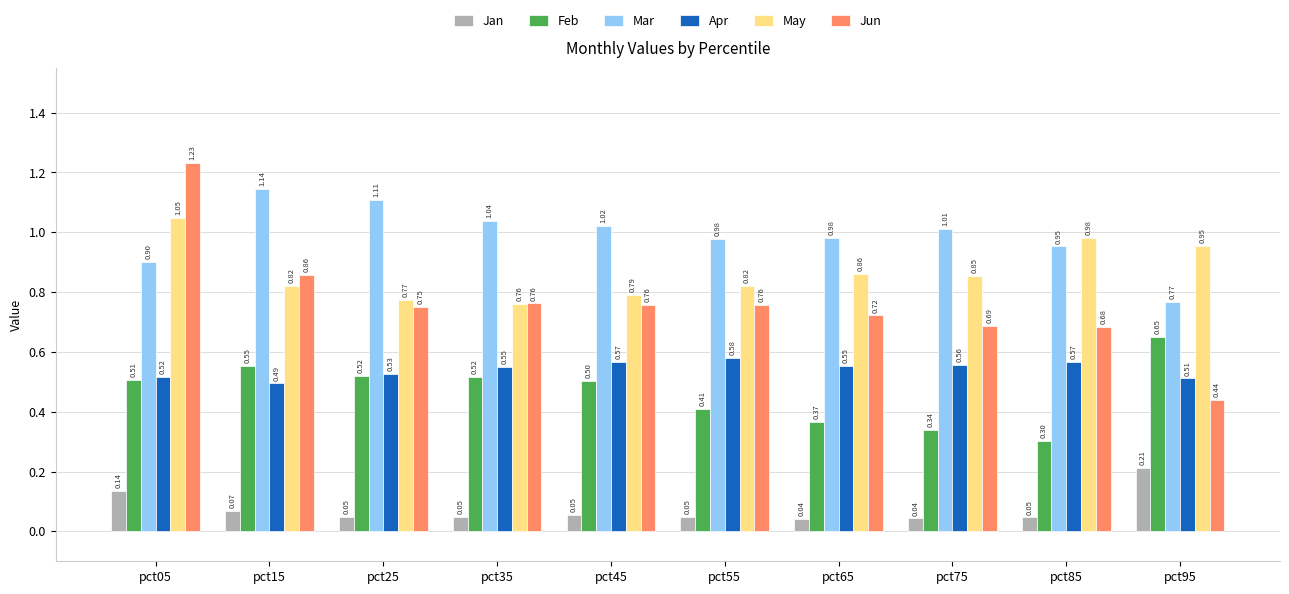

What are all the series names shown in the legend?

Jan, Feb, Mar, Apr, May, Jun